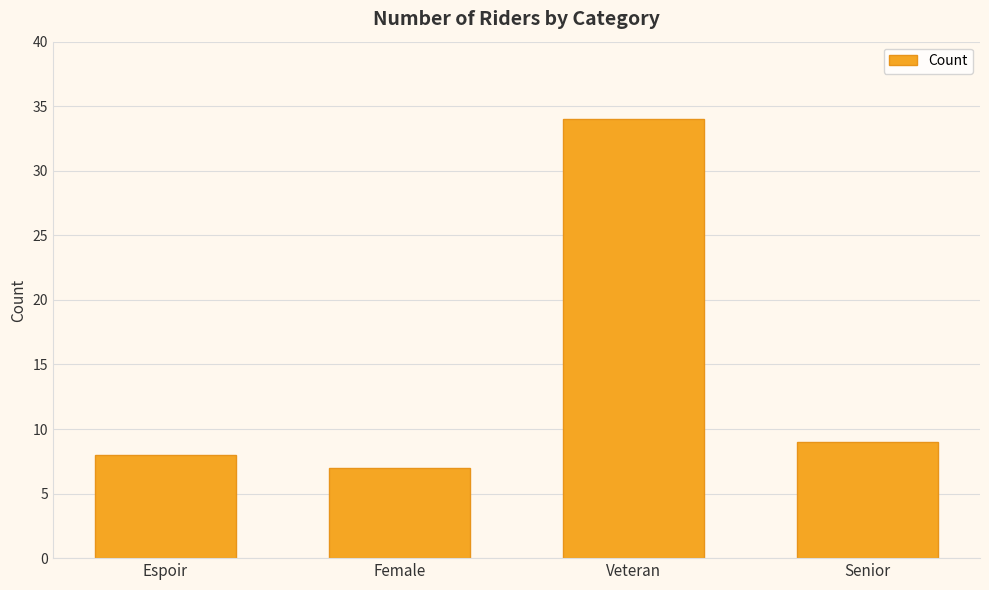

Approximately how many times larger is the value at Veteran compared to Senior?

3.8